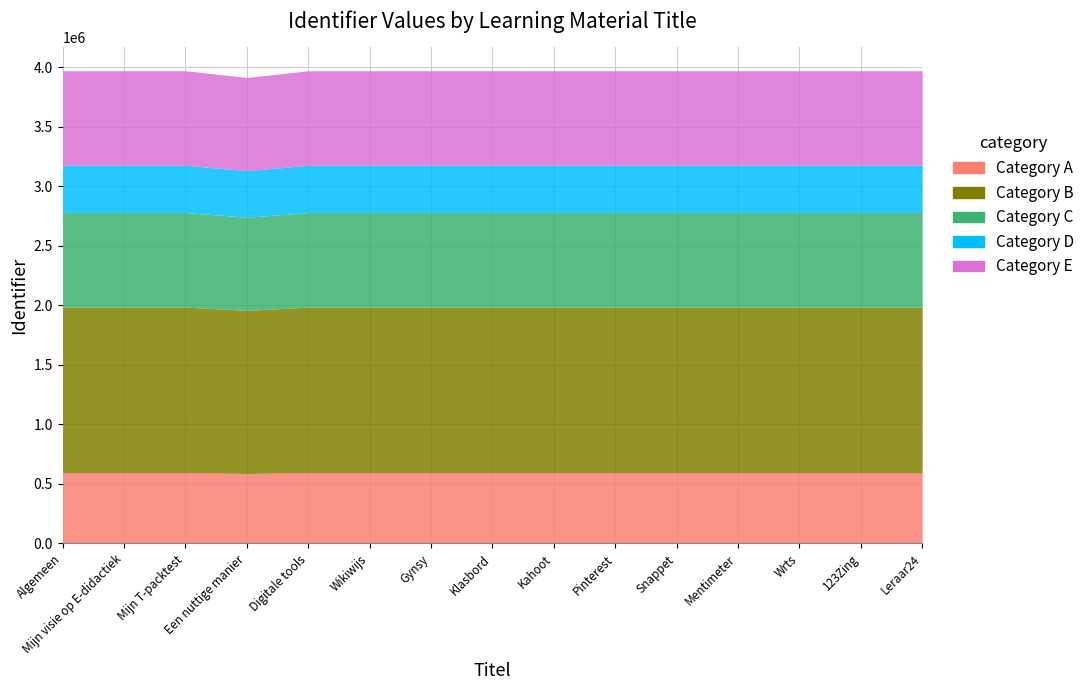

Reading left to right, list all the values displayed in this chart.

3971249	3971746	3971743	3915136	3971254	3971741	3971727	3971733	3971682	3971679	3971574	3971729	3971737	3971738	3971635